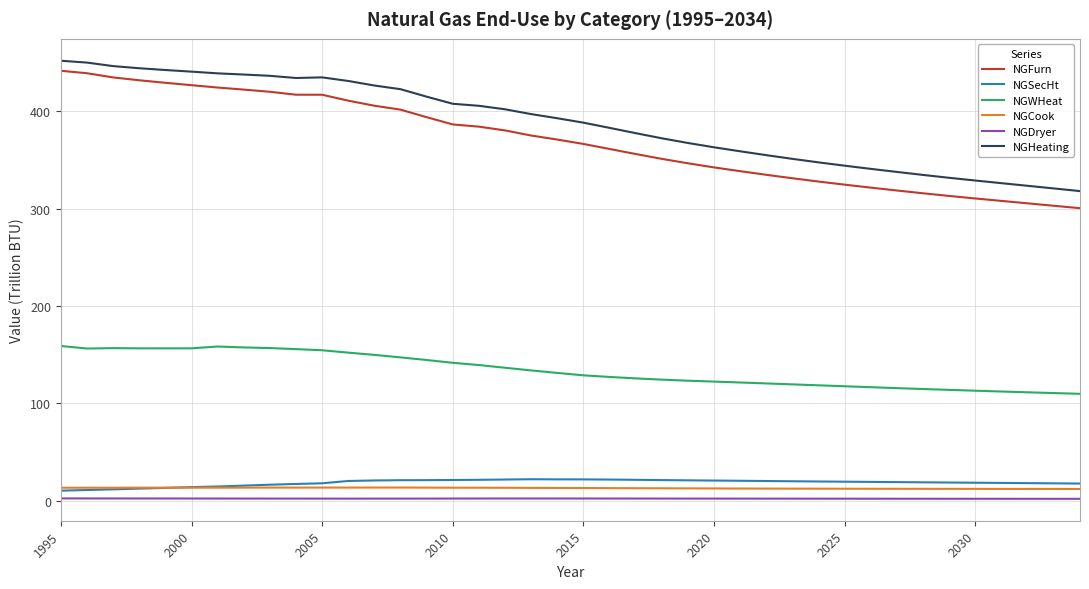

True or false: NGDryer and NGWHeat intersect in this chart.

False